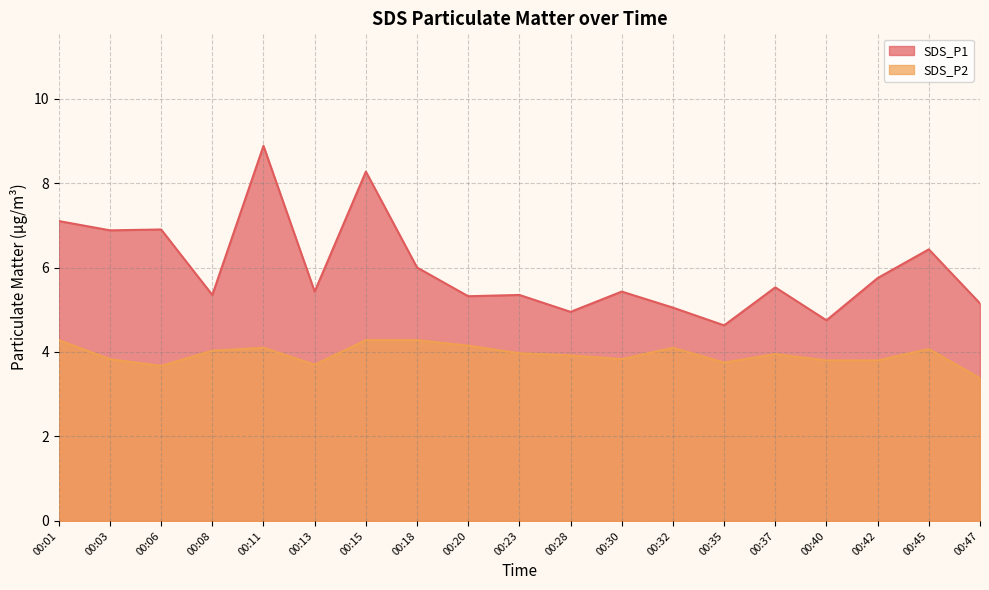

Rank the series at 00:35 from highest to lowest value.

SDS_P1, SDS_P2